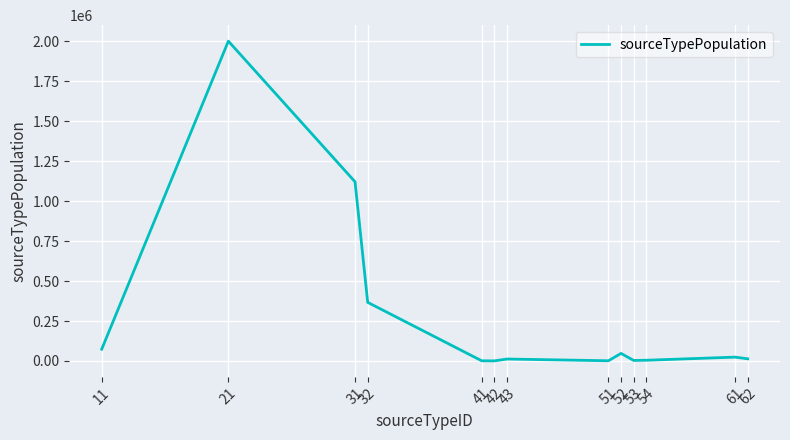

What is the maximum value shown in the chart?

2001377.1